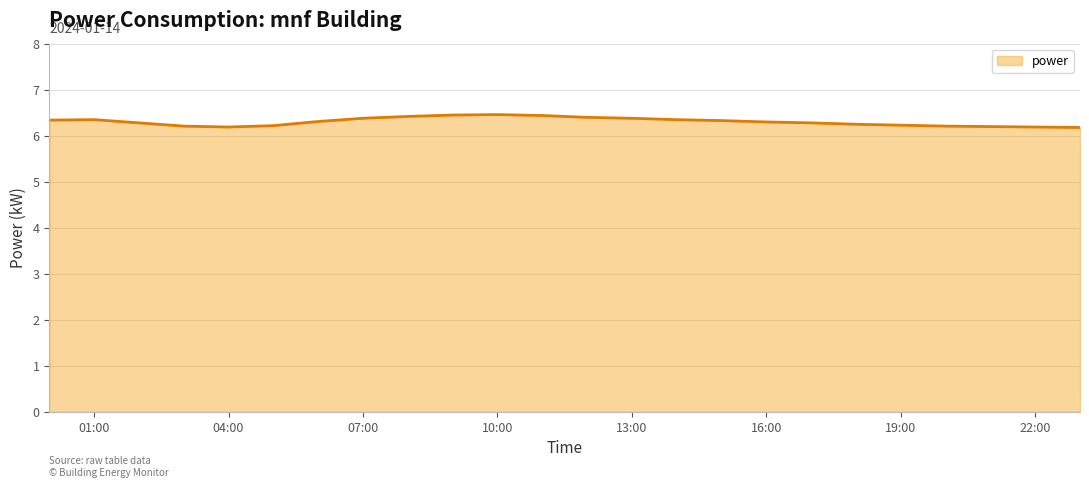

What is the maximum value shown in the chart?

6.5